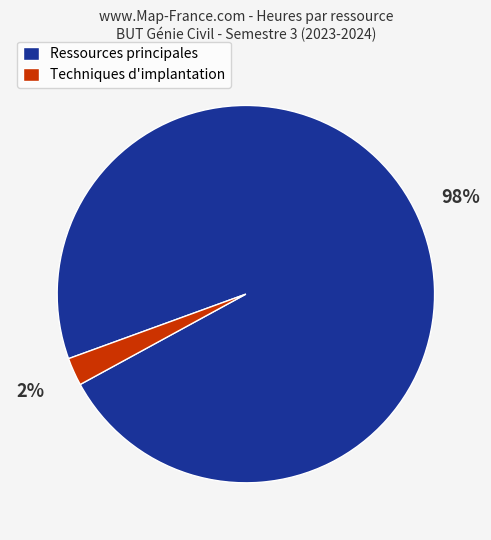

Is there any slice that represents more than half of the pie?

Yes